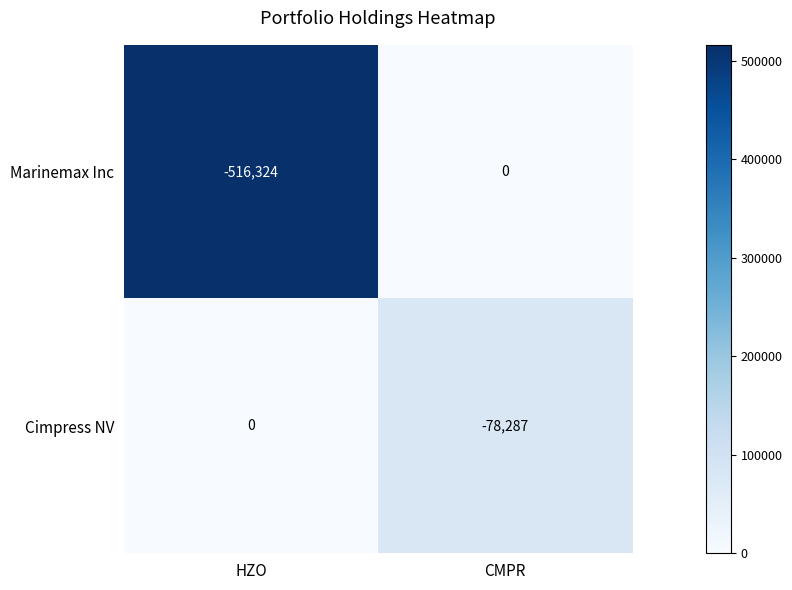

How many negative values does the Marinemax Inc series have?

1